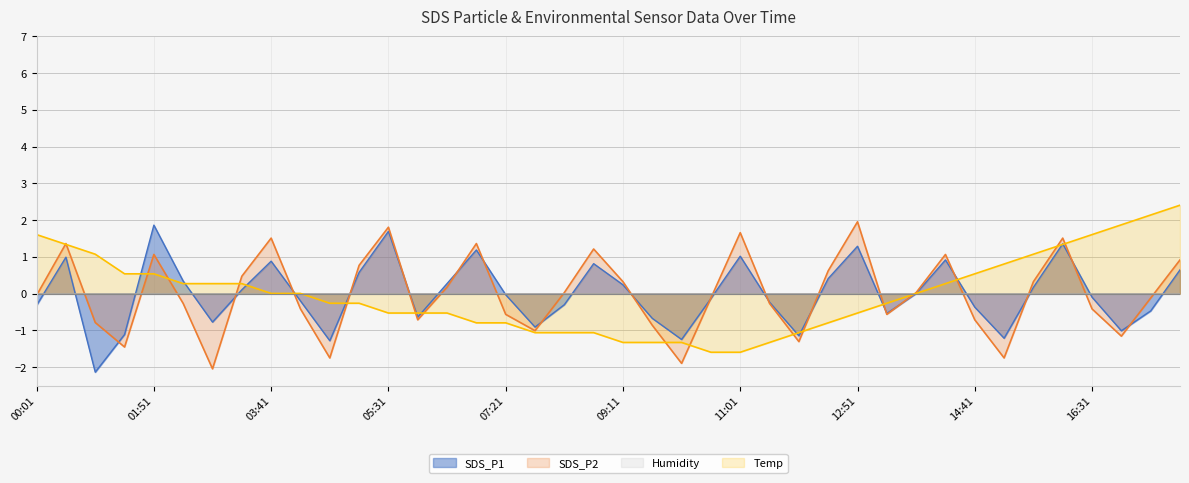

How many values in Temp are below zero?

20